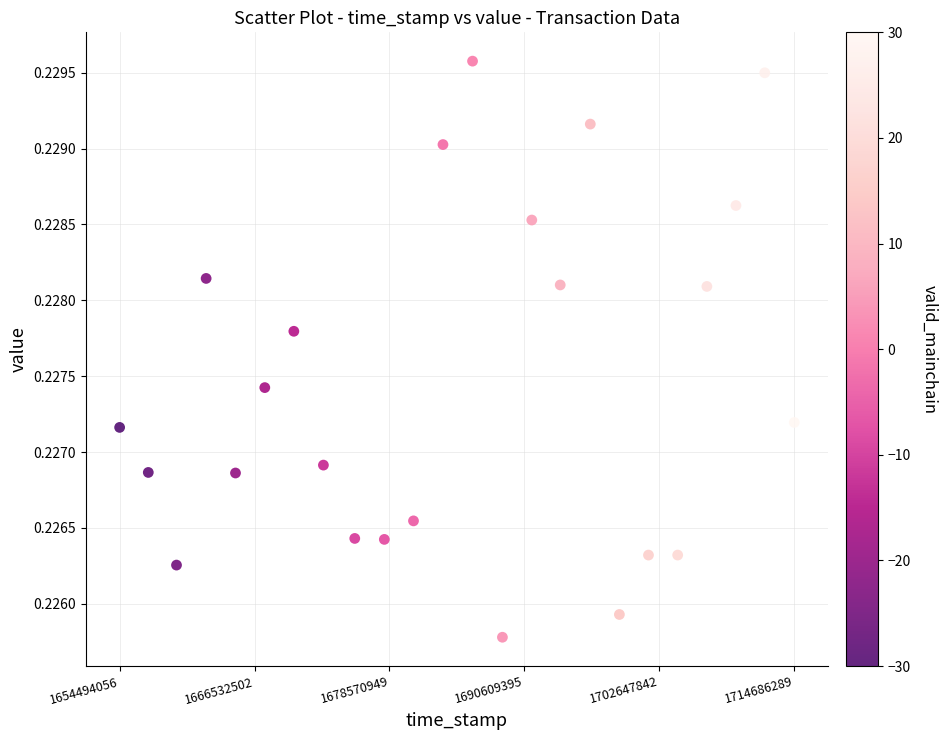

What is the range of X values (max minus min)?

60192233.0